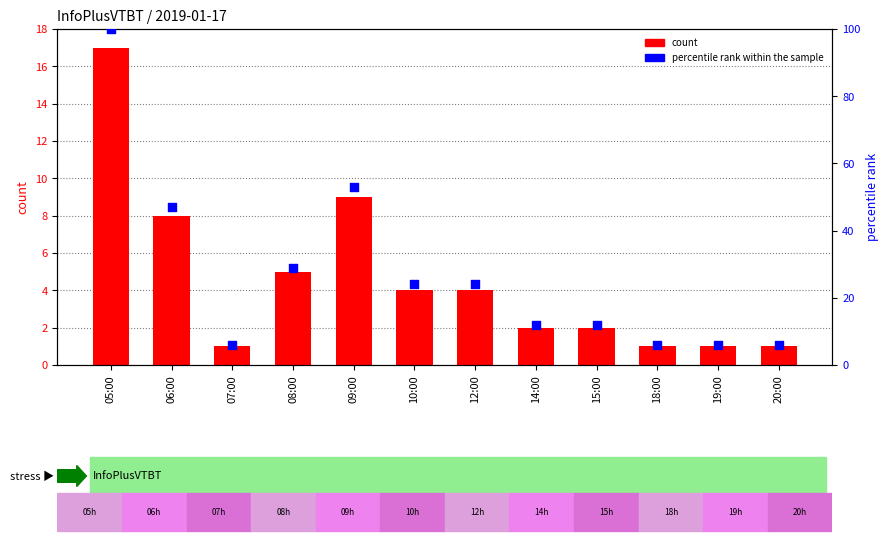

What are all the series names shown in the legend?

count, percentile rank within the sample